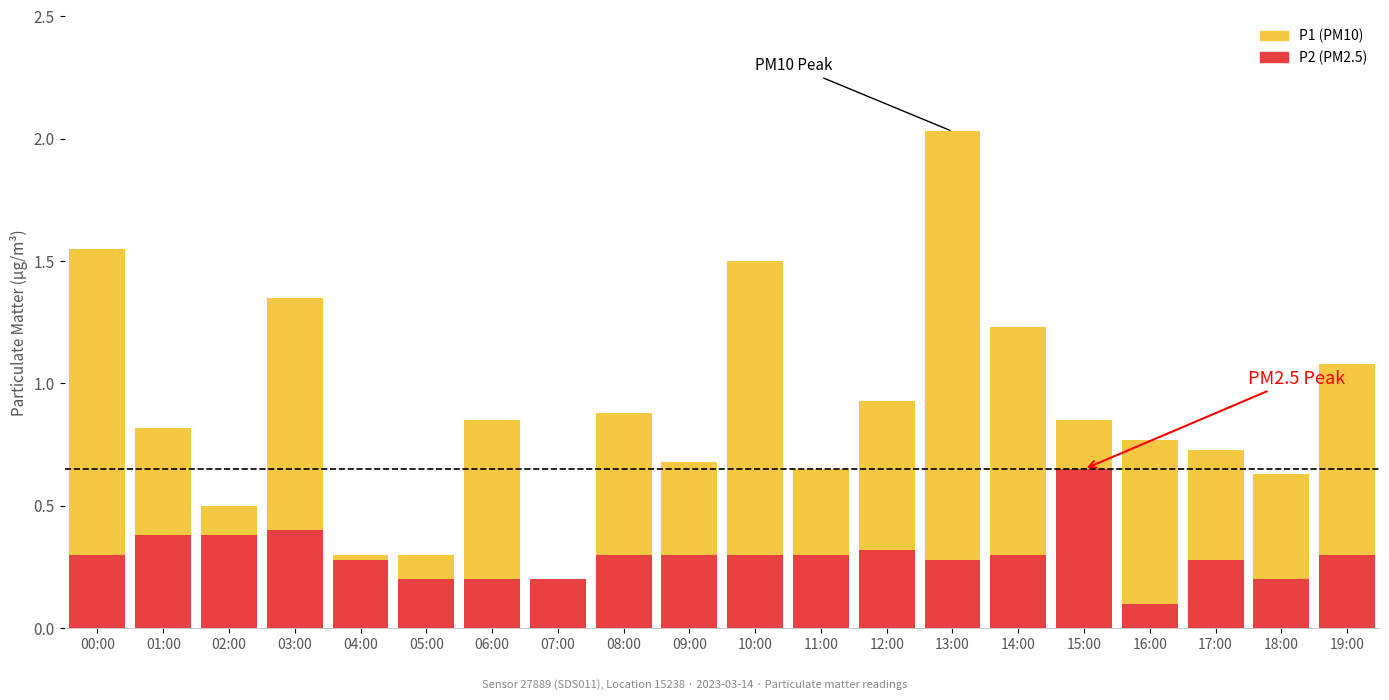

What is the difference between the maximum and second lowest values in the P2 series?

0.5